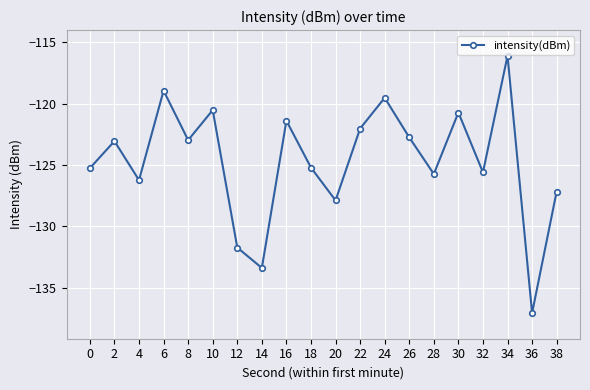

What is the change in value from 12 to 20?

+3.8